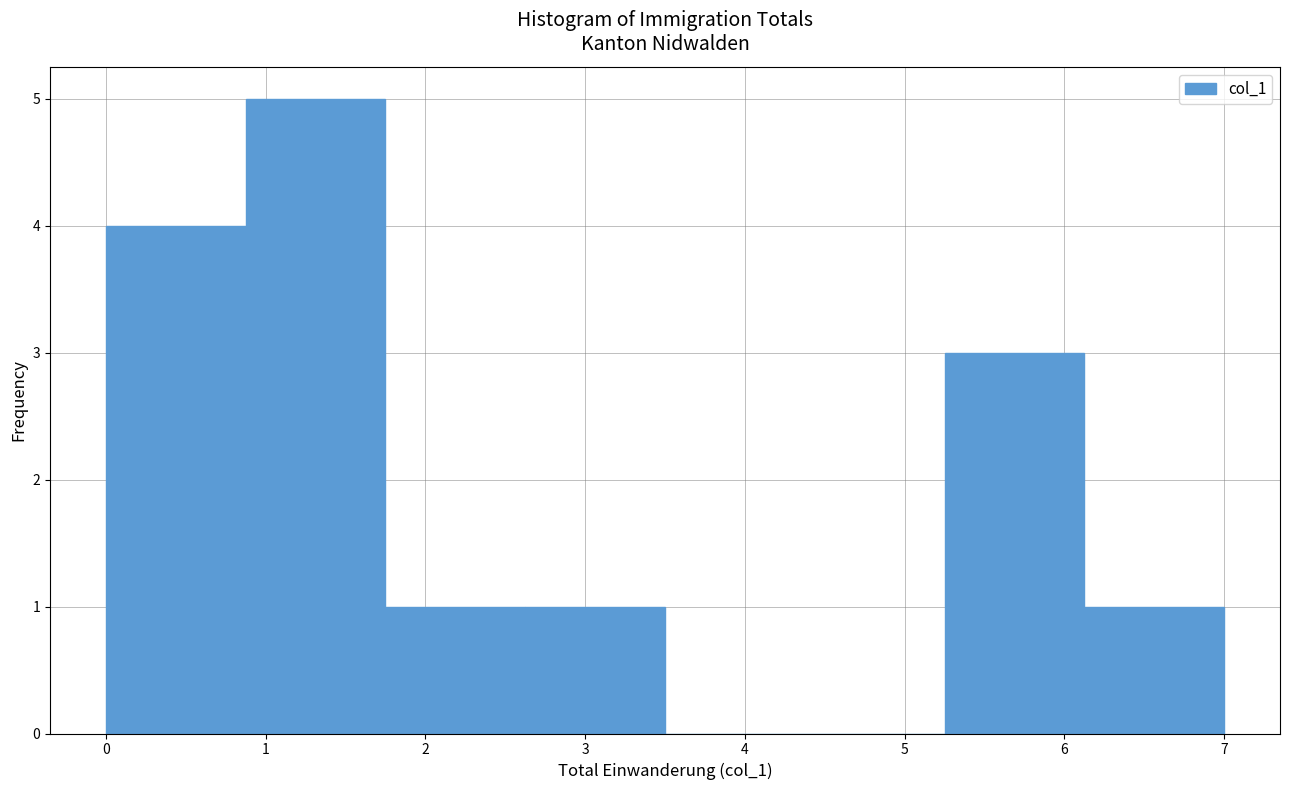

What is the height of the bar covering 5.3 to 6.1 on the x-axis? Neither the bar edges nor the heights are printed on the chart, so give them approximately, as read against the axes.

3